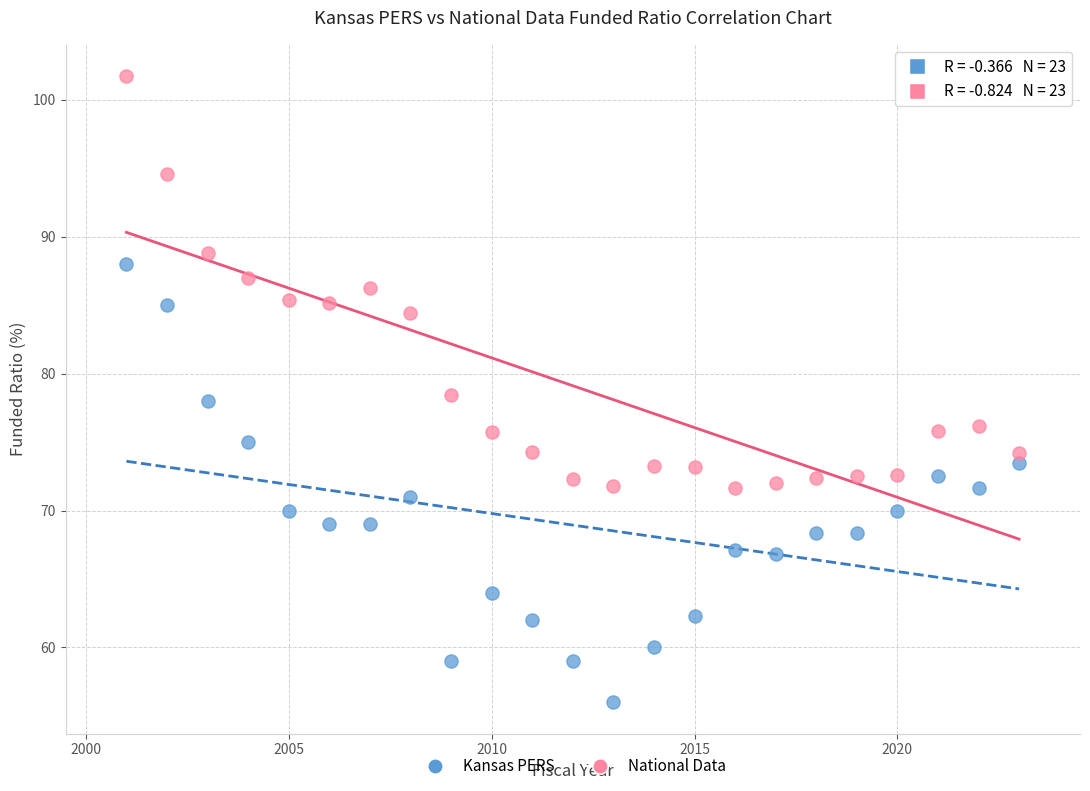

Across all data points, what is the range of Y values (max minus min)?

45.7